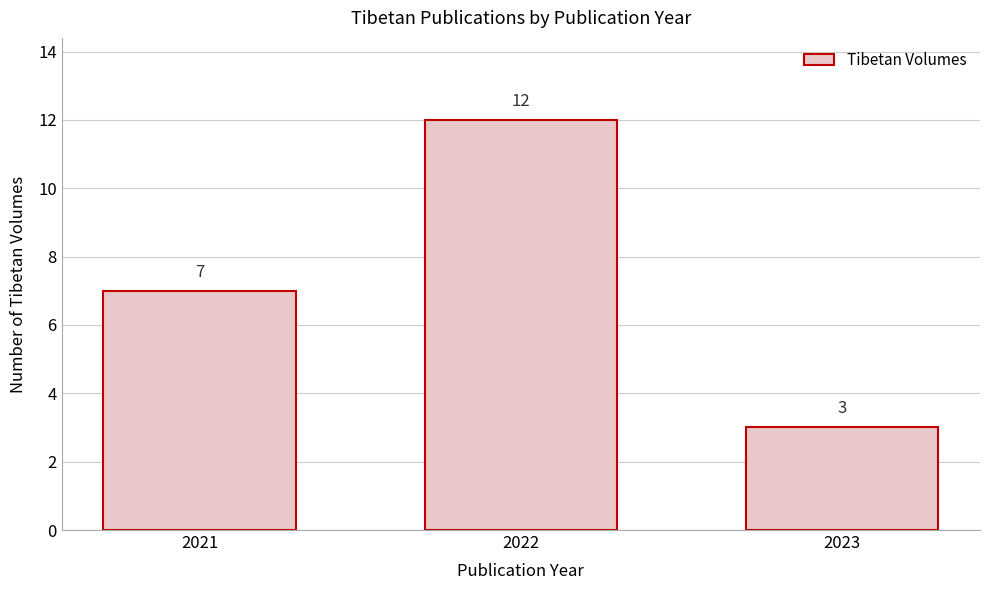

Reading right to left, transcribe all the data shown in this chart.

2023=3	2022=12	2021=7